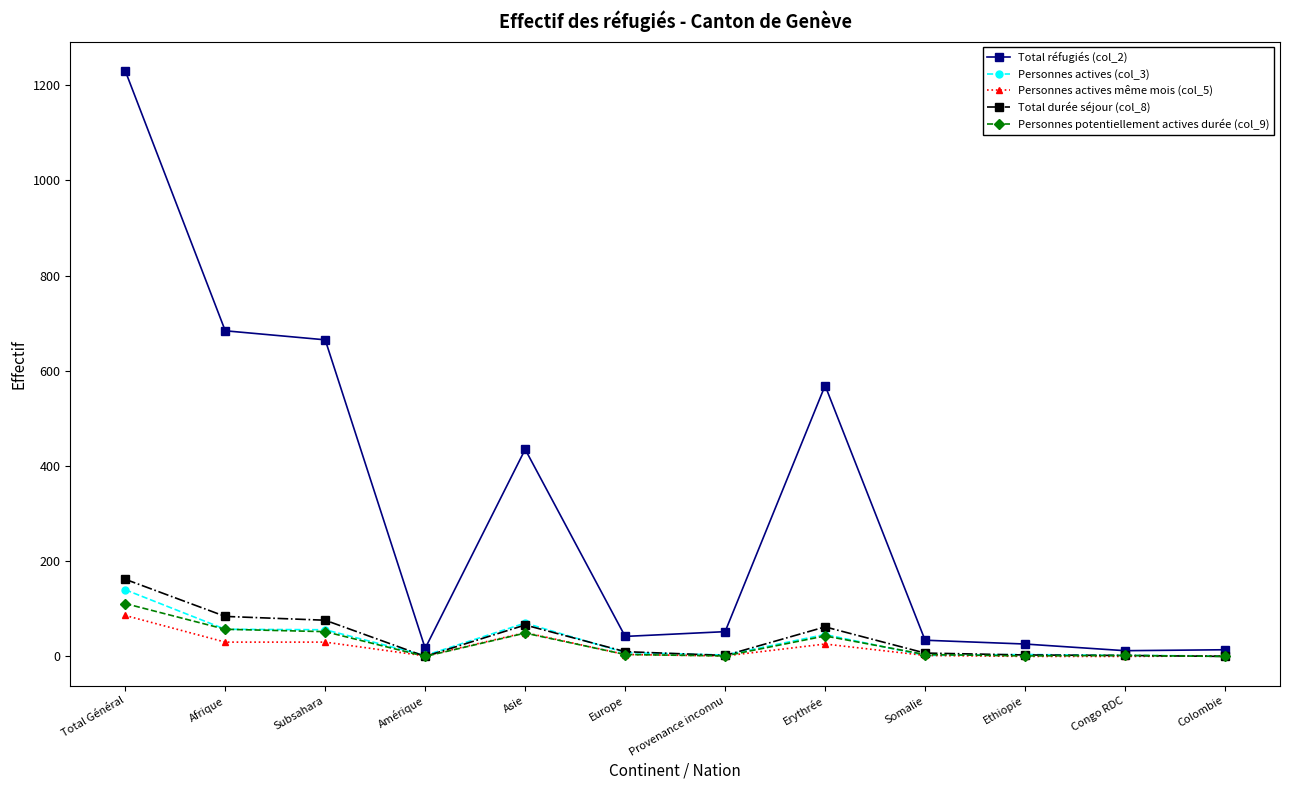

Is it true that Total durée séjour (col_8) equals 66 at Asie?

True